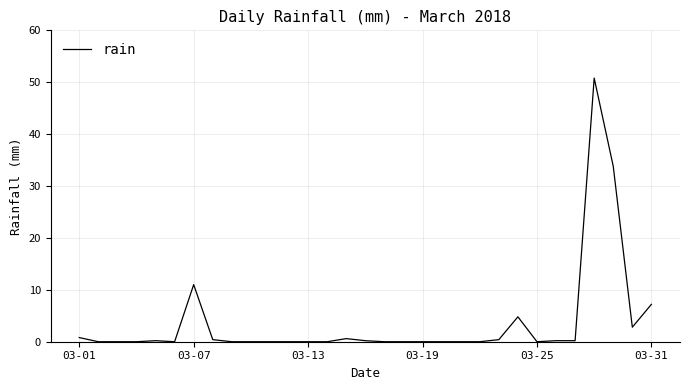

What is the difference between the maximum and minimum values?

50.8